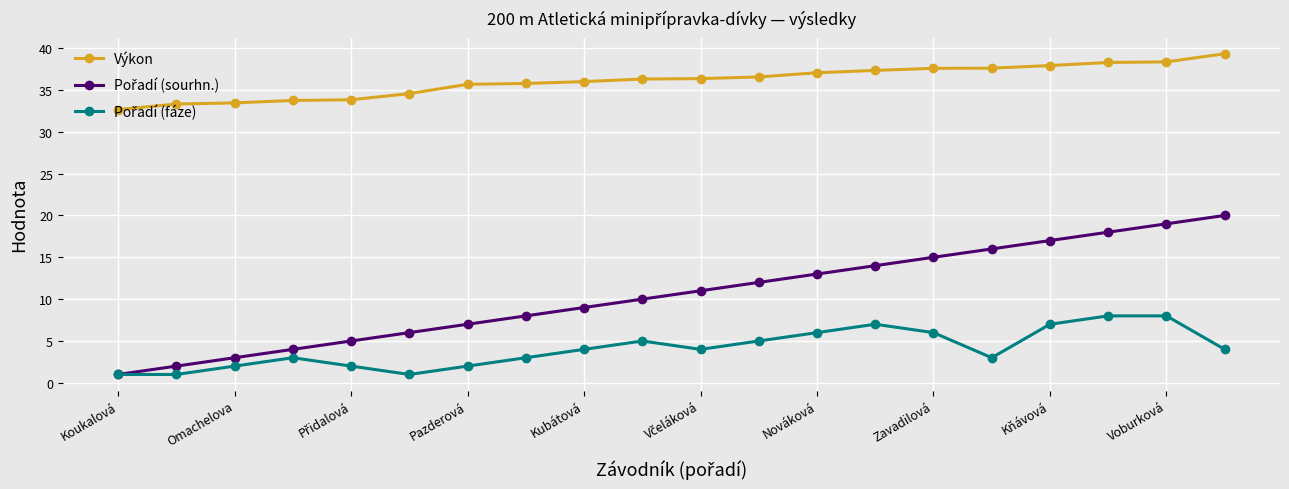

Which series has the largest total across all categories?

Výkon